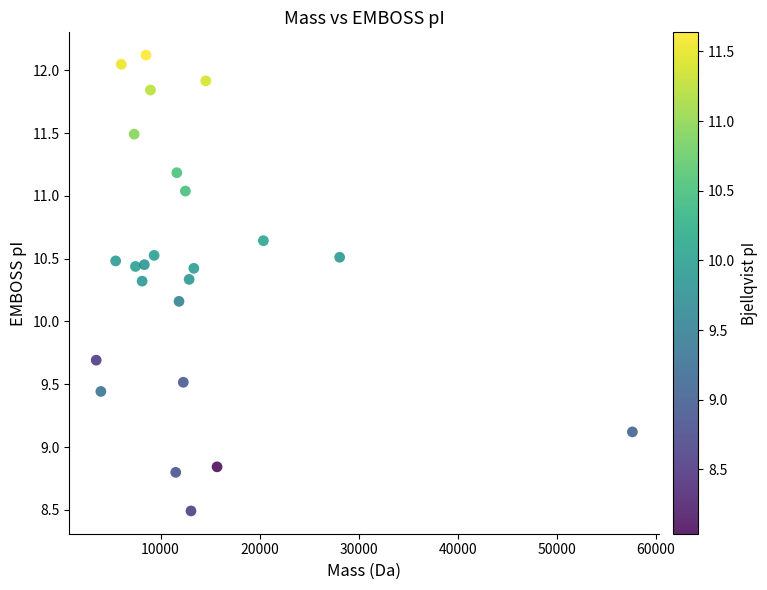

What is the range of Y values (max minus min)?

3.6